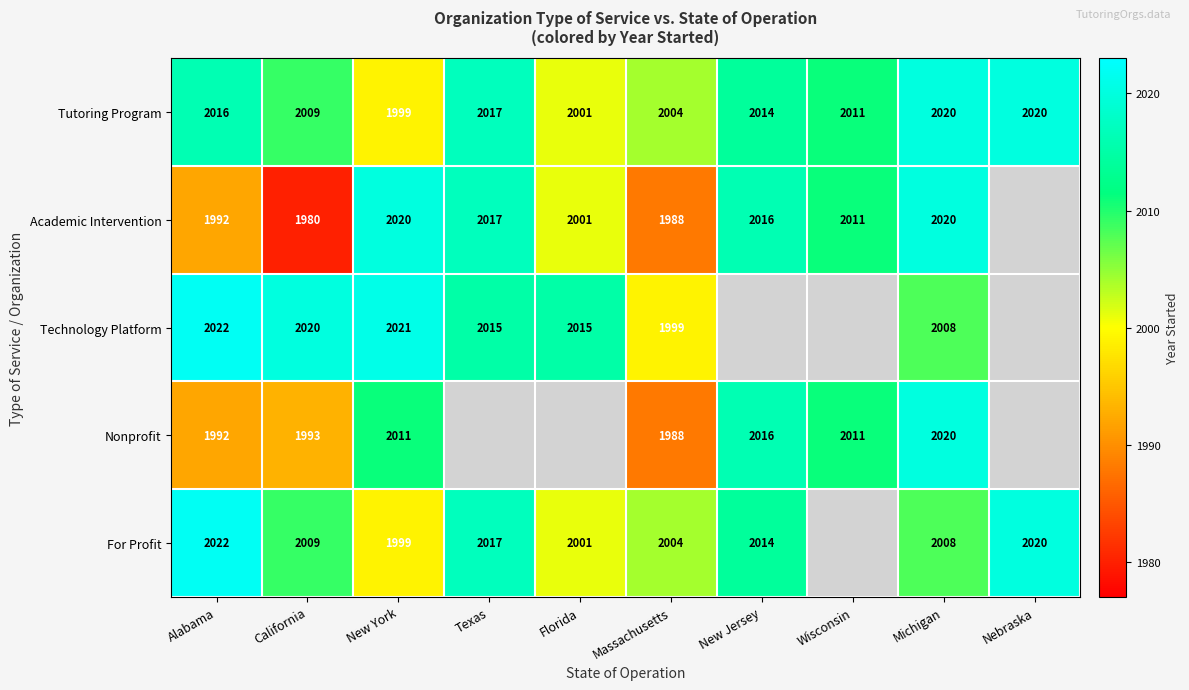

The value of Tutoring Program at Massachusetts is 2004. True or false?

True